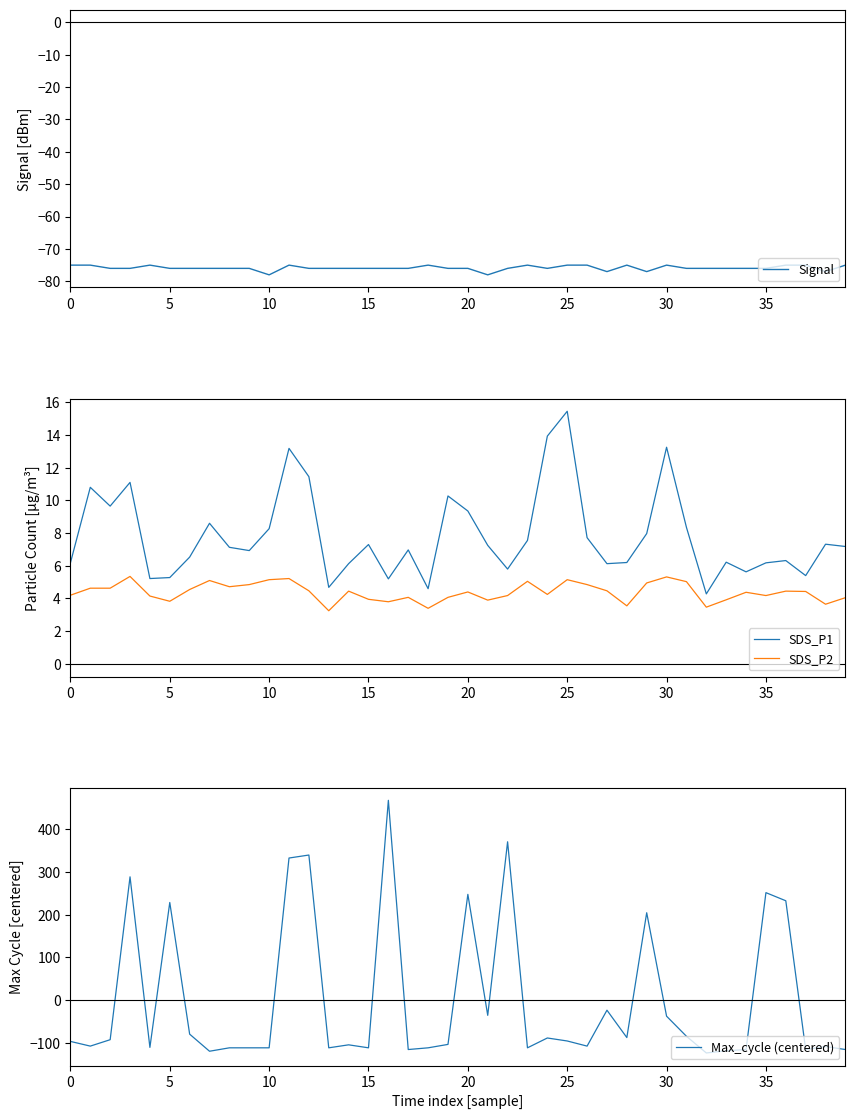

What is the highest value of the Max_cycle (centered) series?

467.6